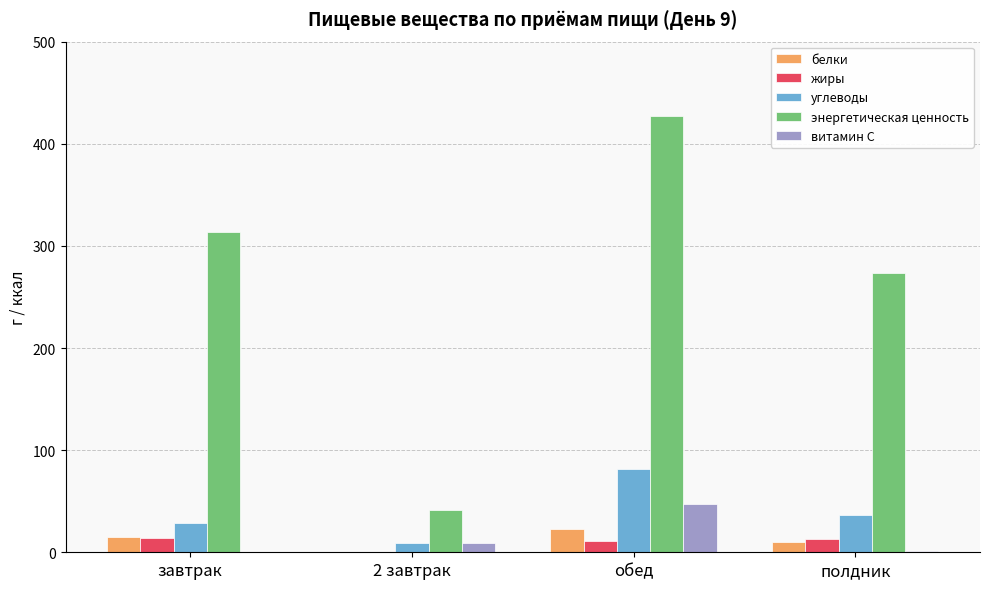

What is the approximate value of белки at обед?

22.9